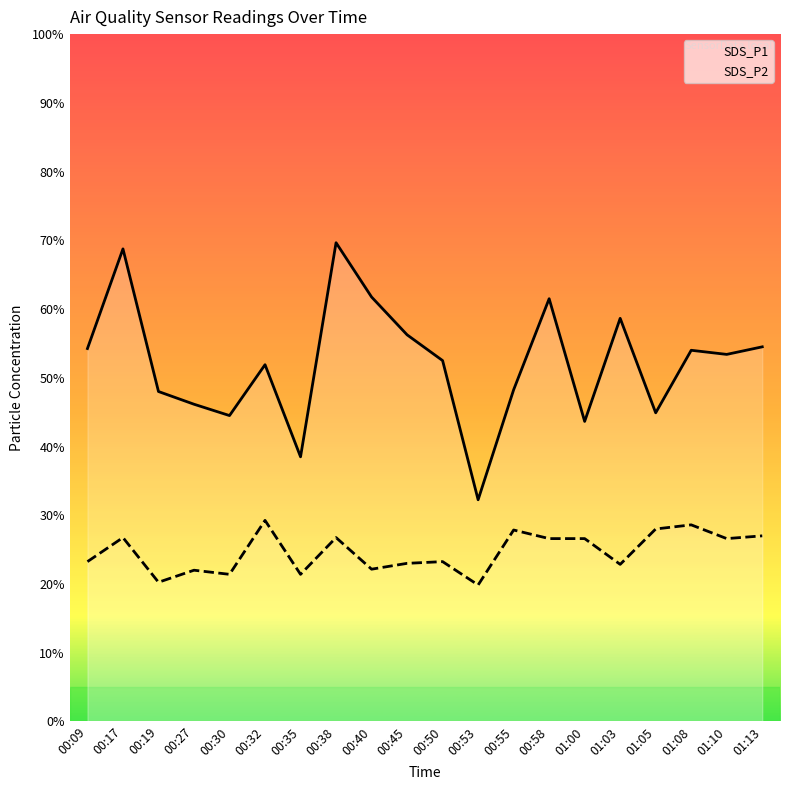

Where is SDS_P1 nearest to the value 10?

00:55